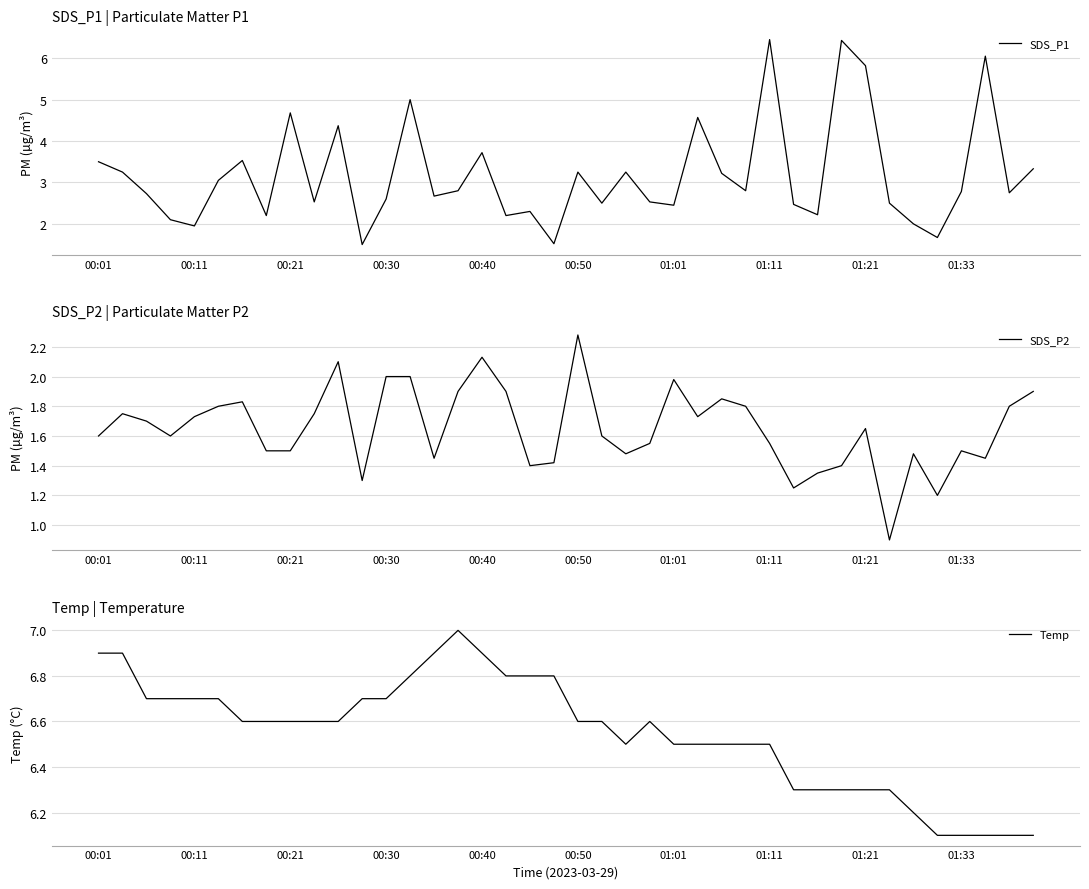

What is the minimum value shown in the chart?

0.9